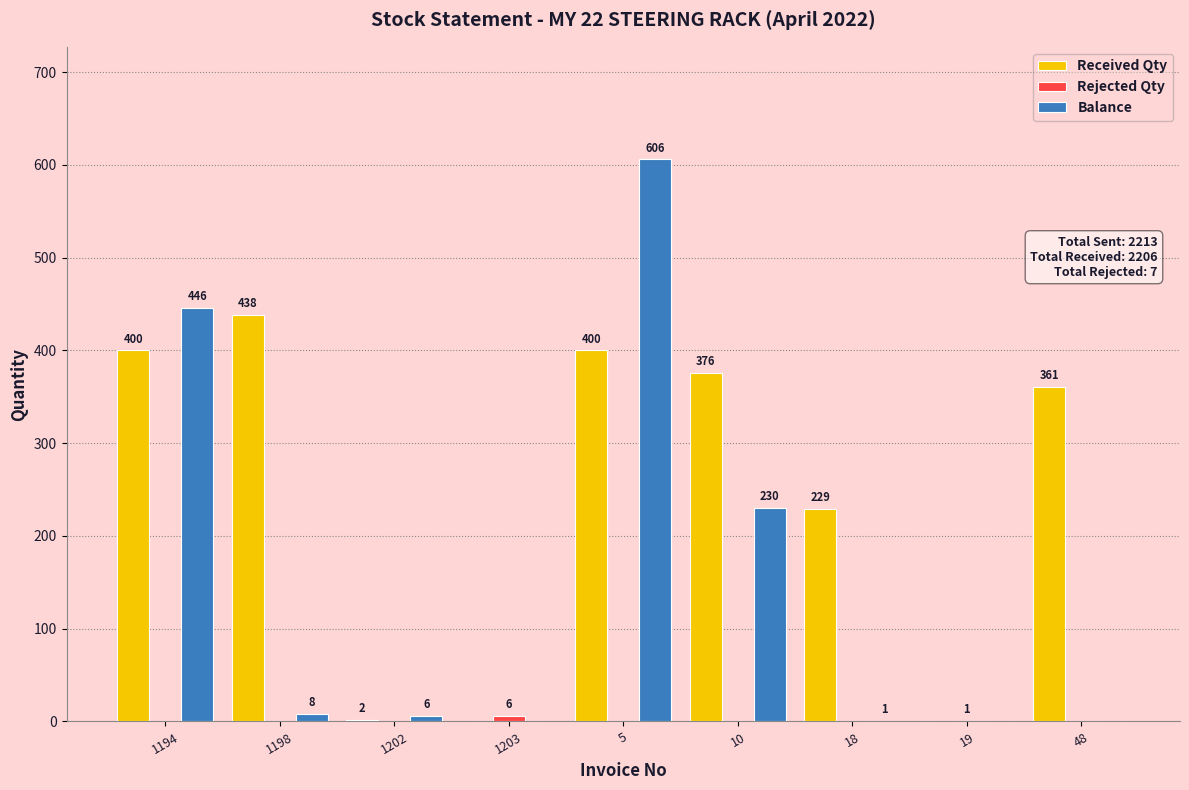

What is the sum of all Balance values?

1297